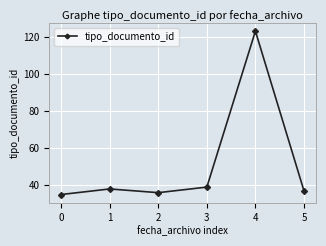

At which category does the data reach its first local valley?

2